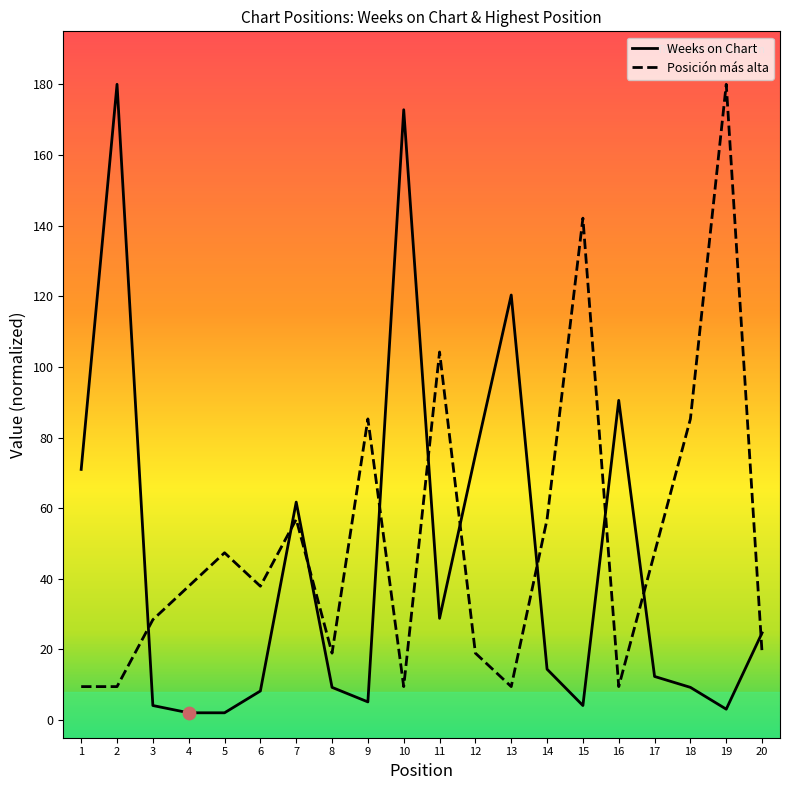

Which series has the largest total across all categories?

Posición más alta